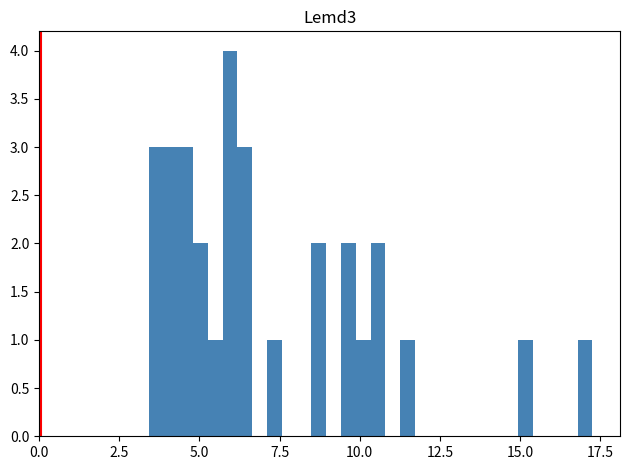

Read against the x-axis, roughly where is the centre of the tallest bar?

6.0